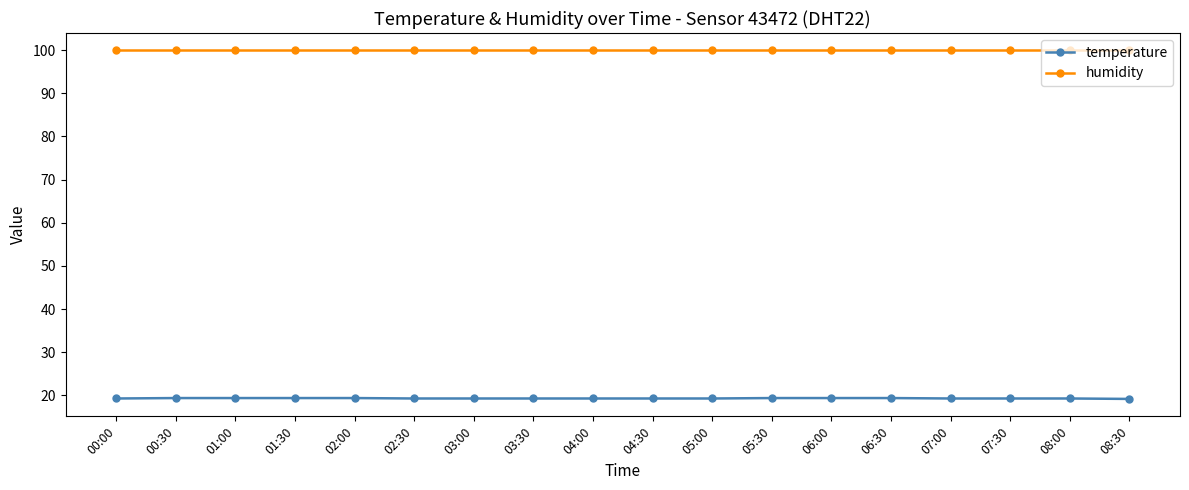

What is the spread (max minus min) of values at 05:00?

80.6